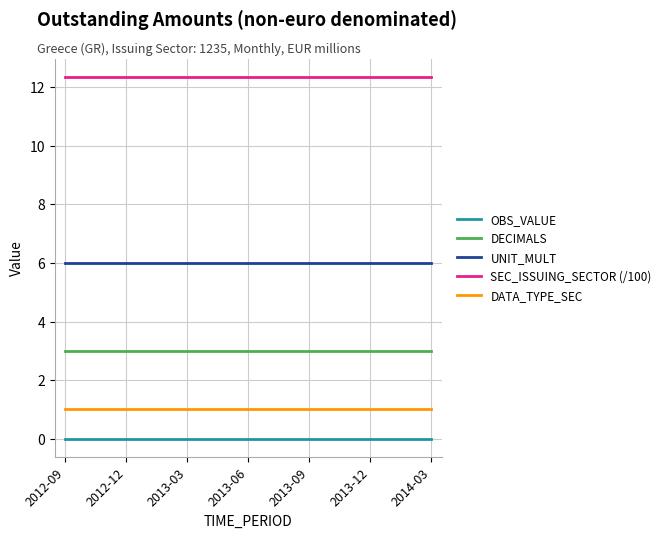

What is the maximum value for UNIT_MULT?

6.0